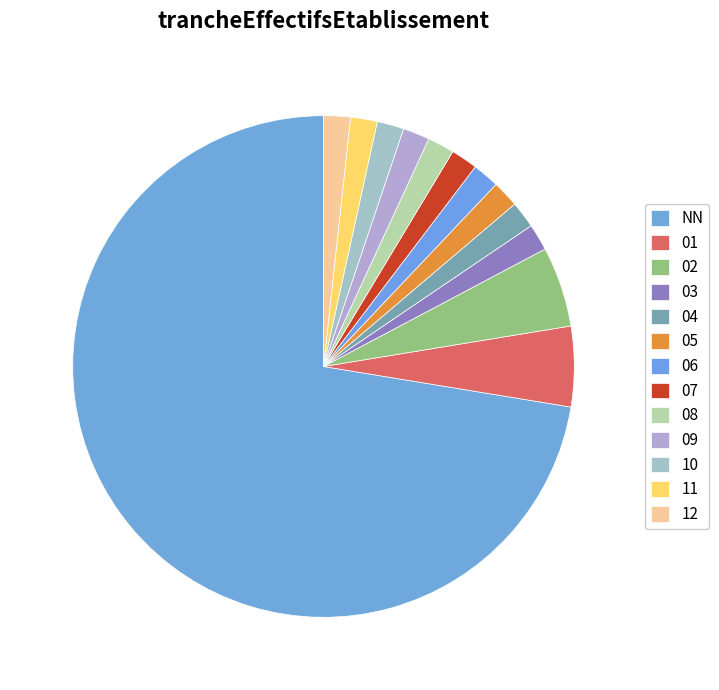

Between 12 and 06, which is larger?

12